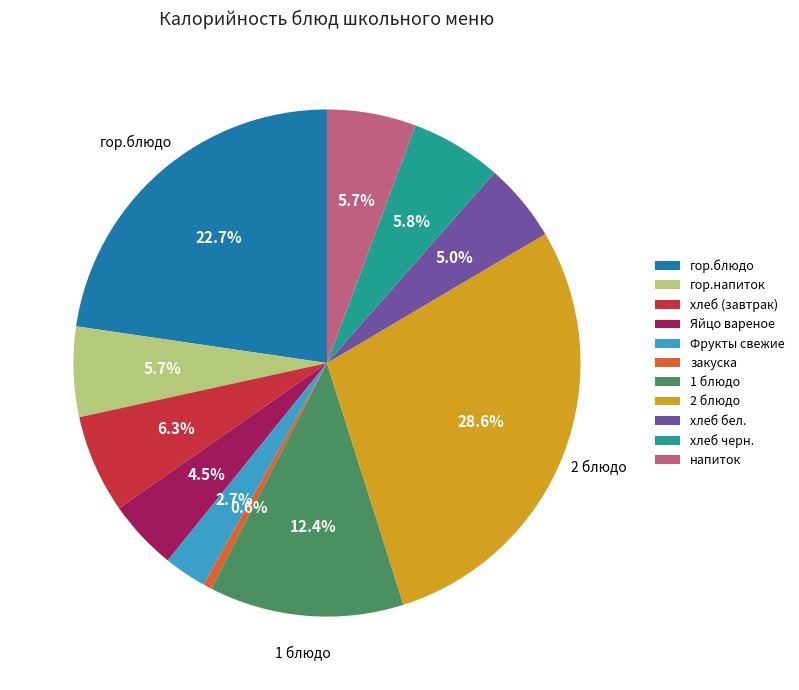

Combined, do гор.напиток and гор.блюдо account for over 50%?

No